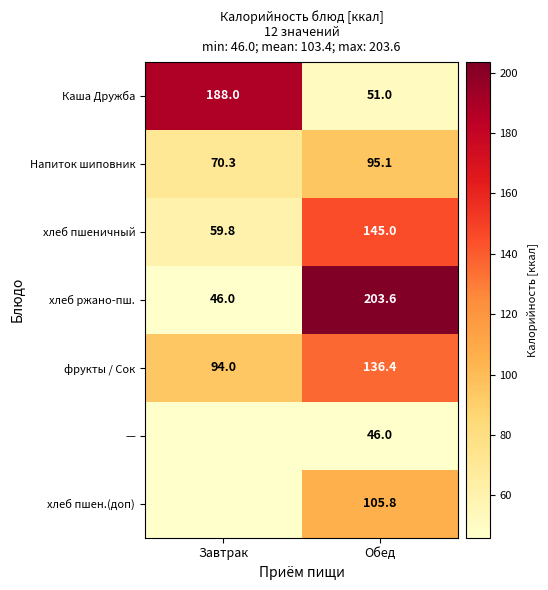

The Напиток шиповник series shows 95.1 at Обед. True or false?

True